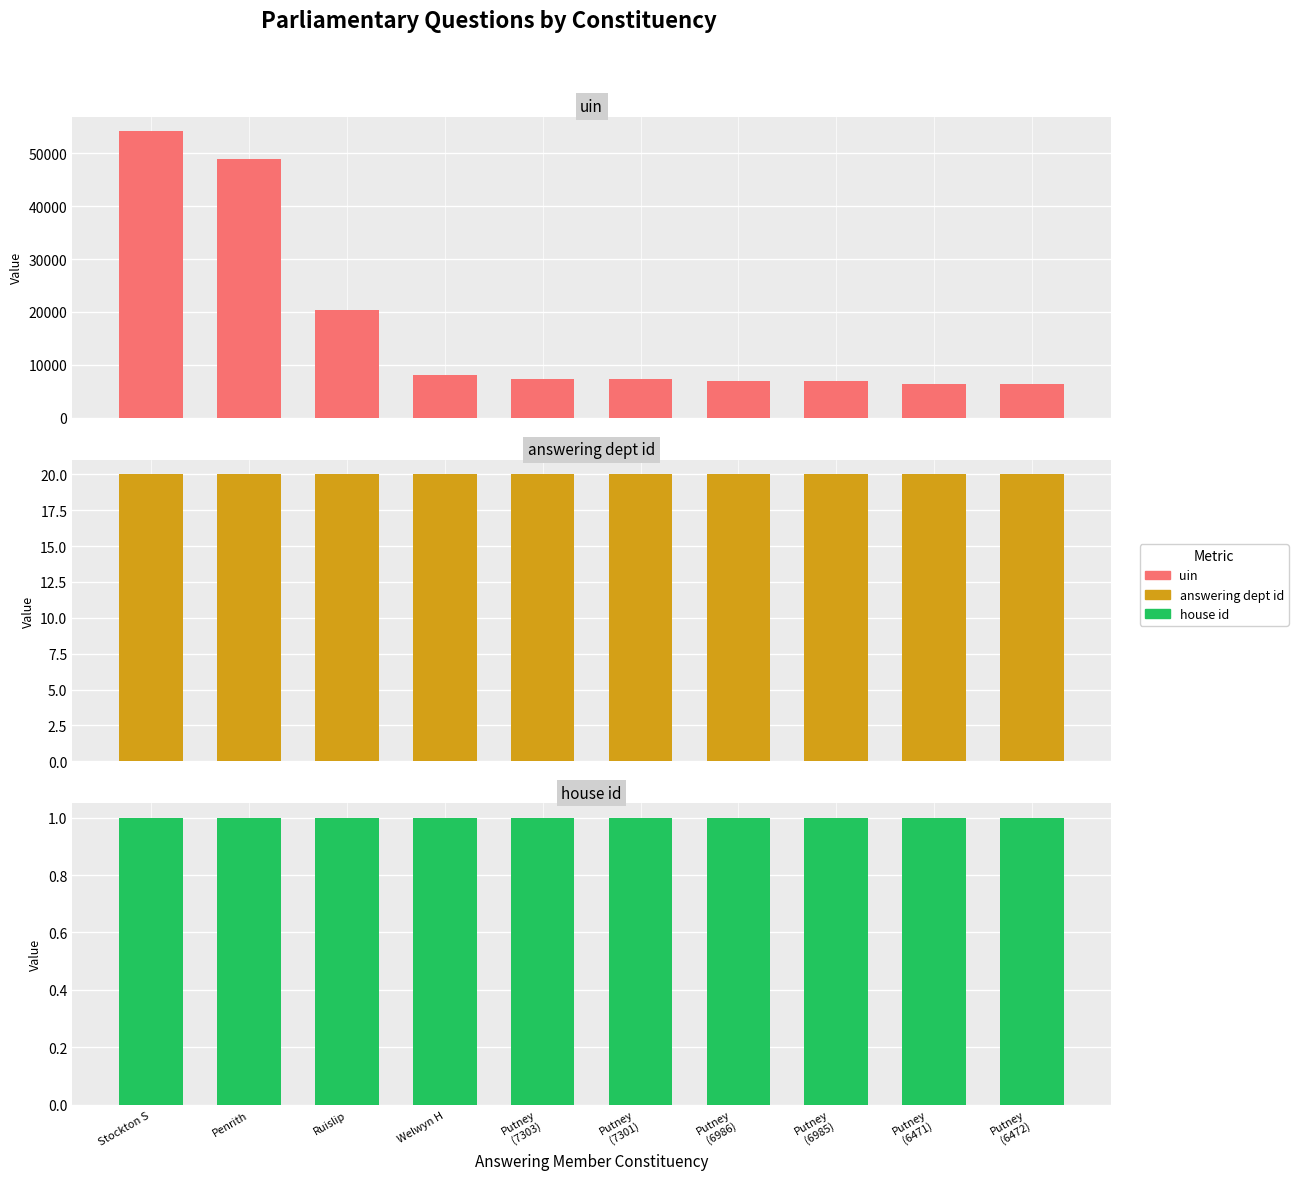

What is the highest value of the house id series?

1